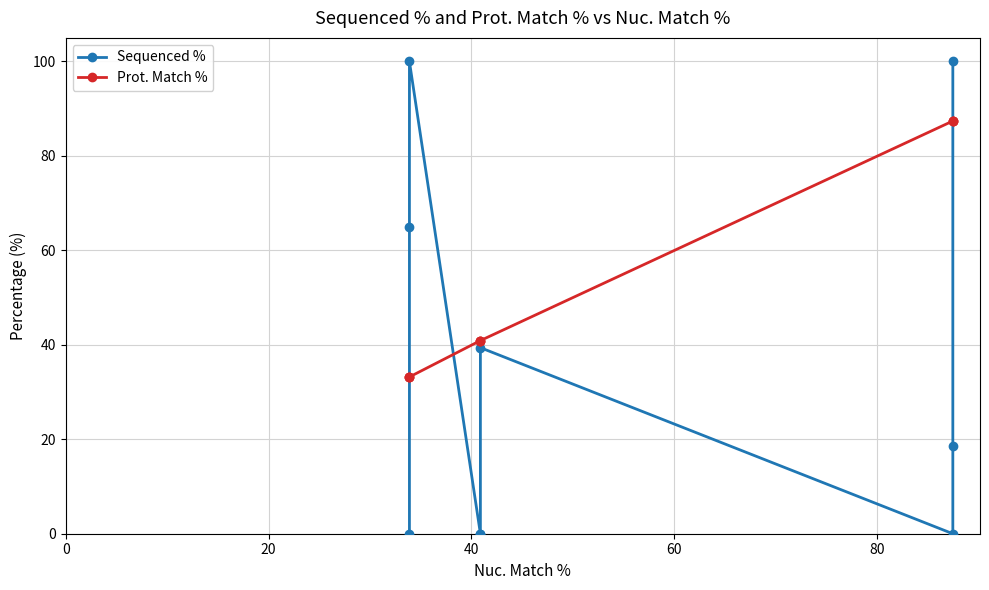

The value of Sequenced % at 6 is 34.8. True or false?

False